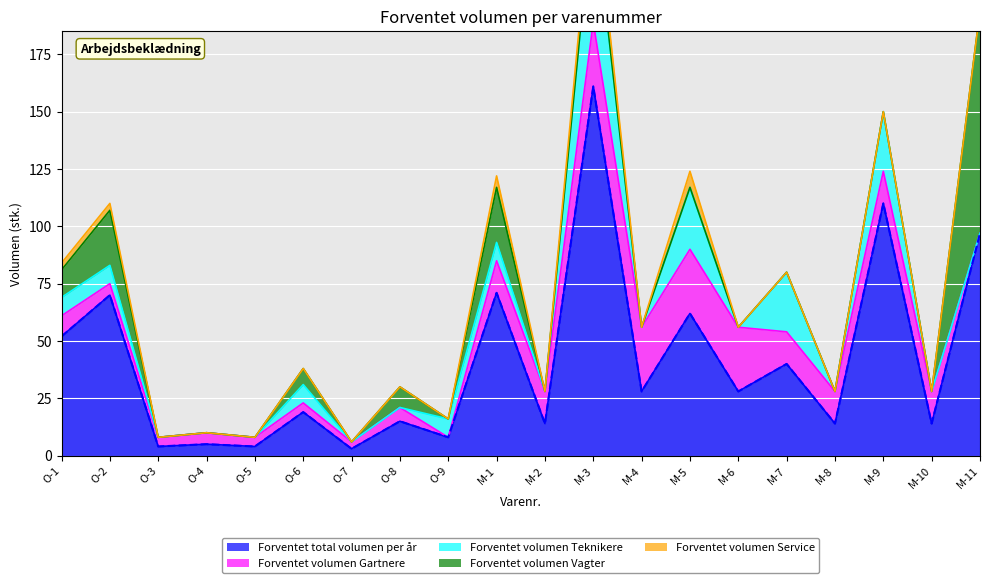

How many interior local valleys does the Forventet volumen Teknikere series have?

4